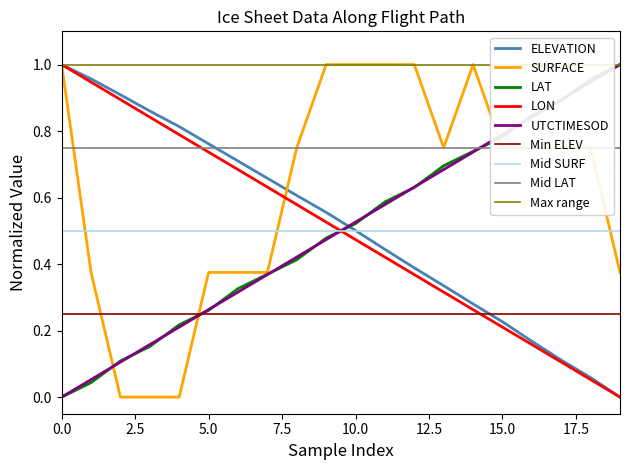

Is this an area chart (filled region under the line)?

No